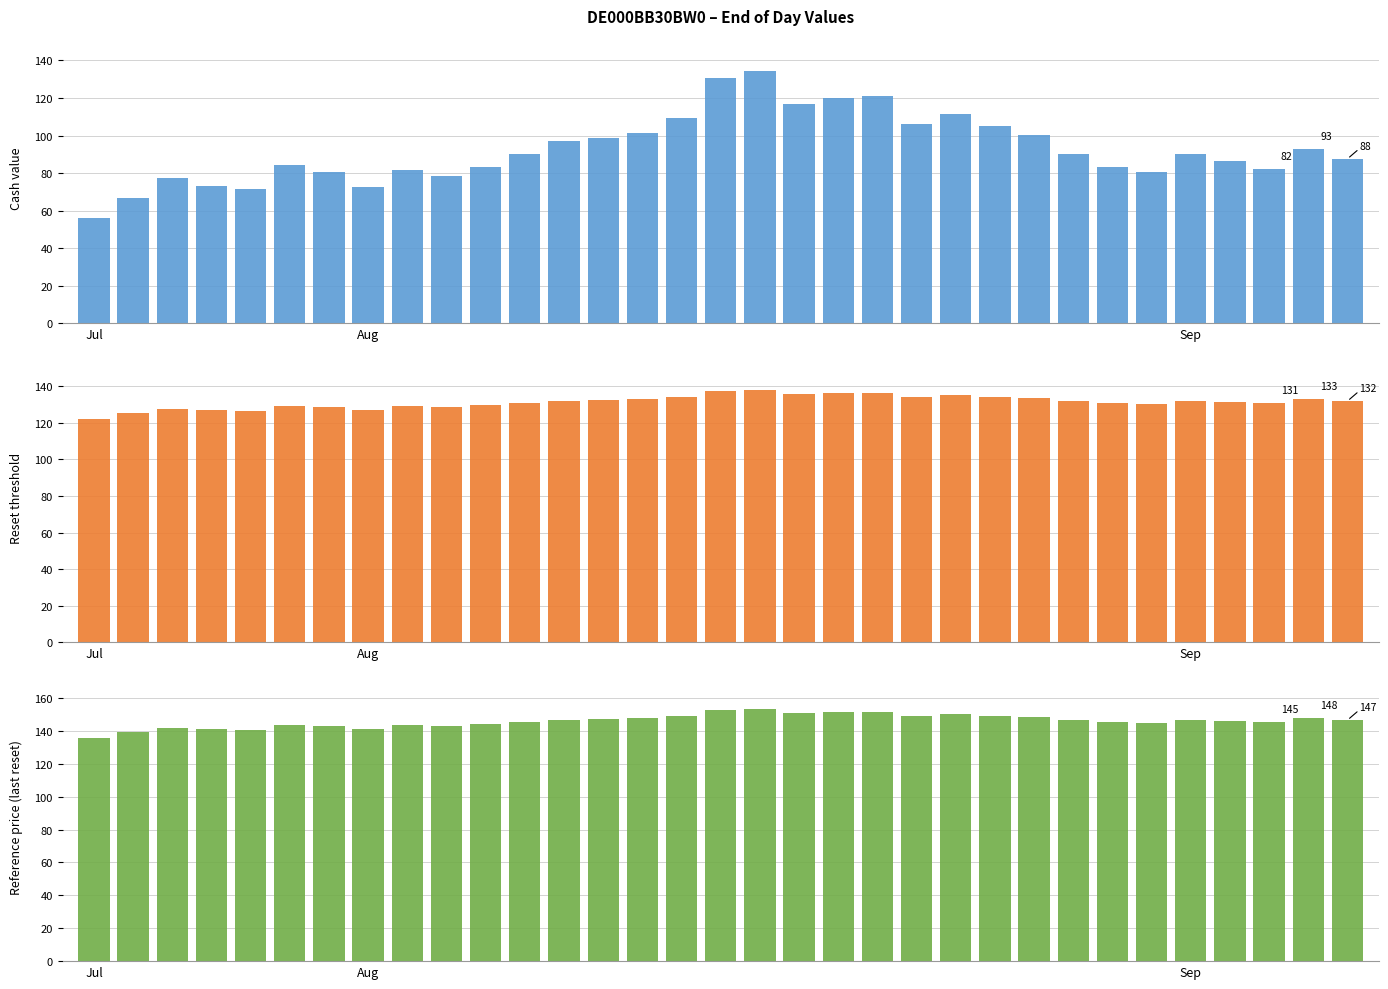

Is the value of Reference price (last reset) at 3 greater than the value of Reset threshold at 17?

Yes